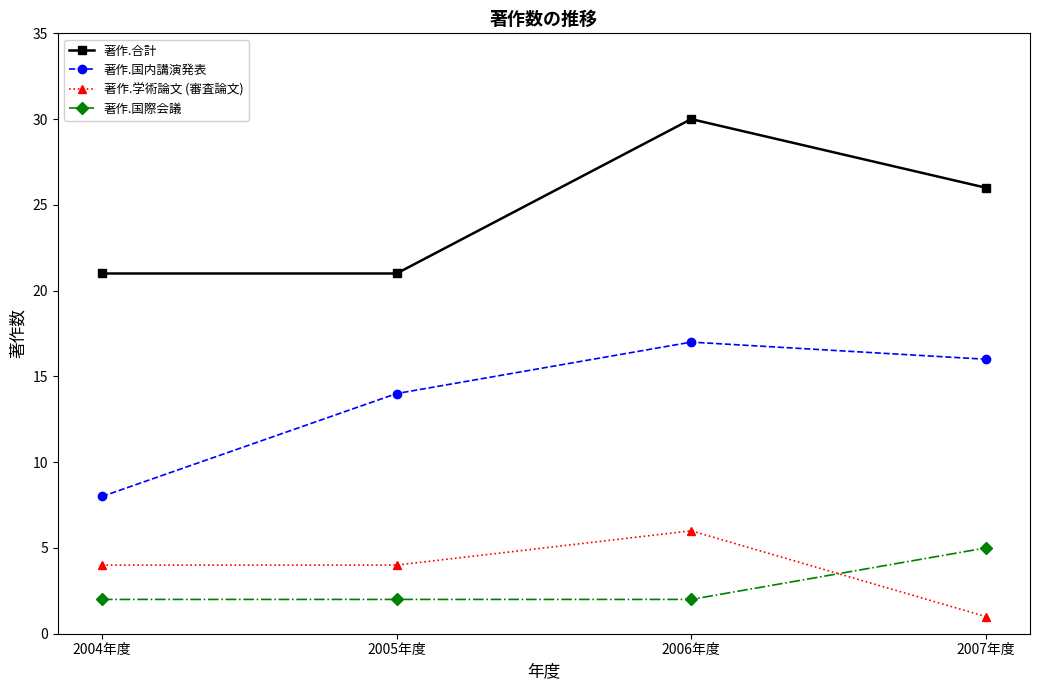

Does the chart have visible grid lines?

No